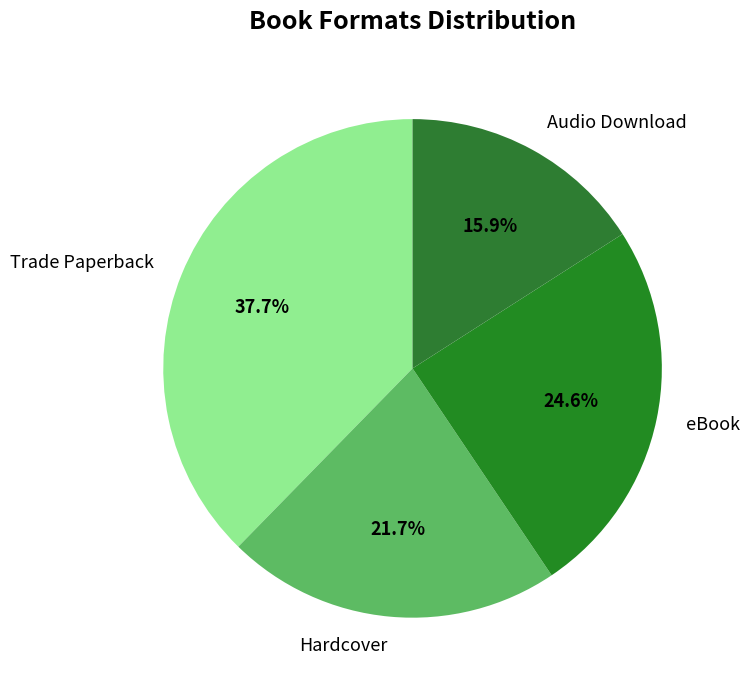

How many segments does this pie chart have?

4